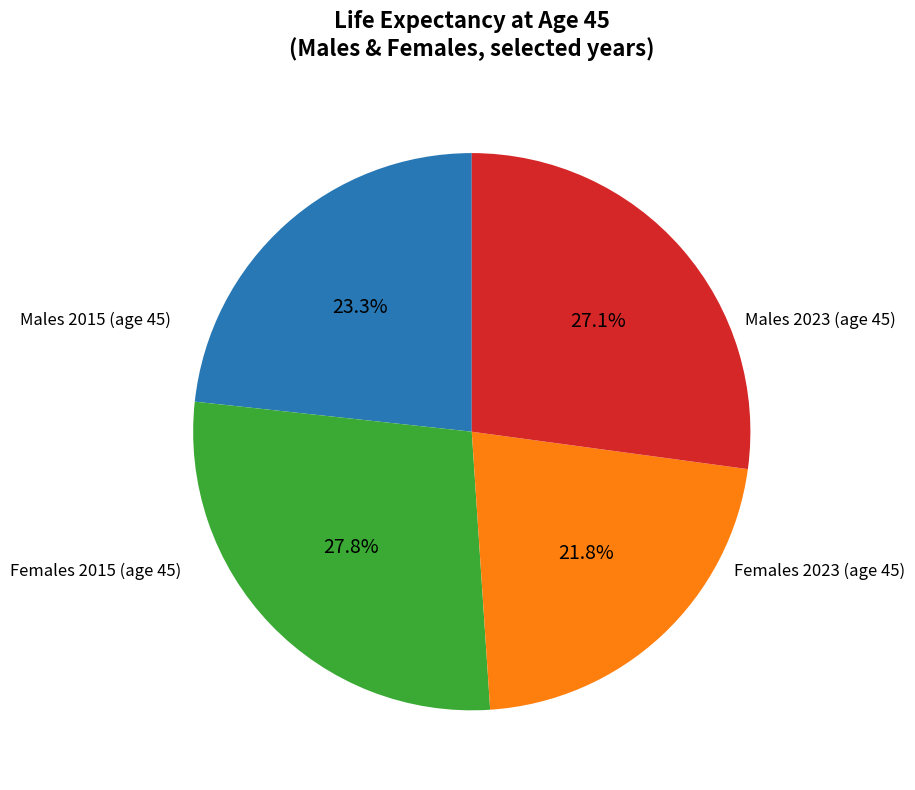

Is there any slice that represents more than half of the pie?

No